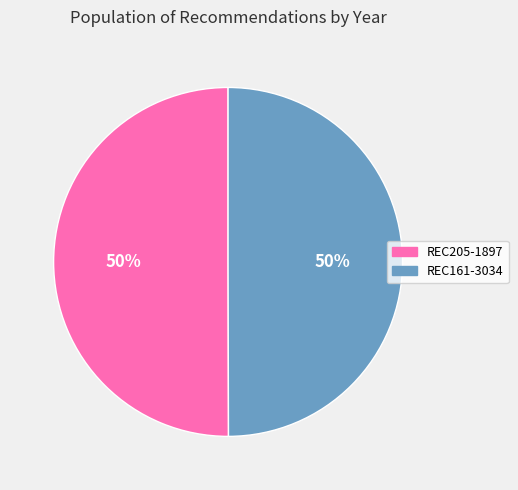

Count the number of slices in the pie.

2